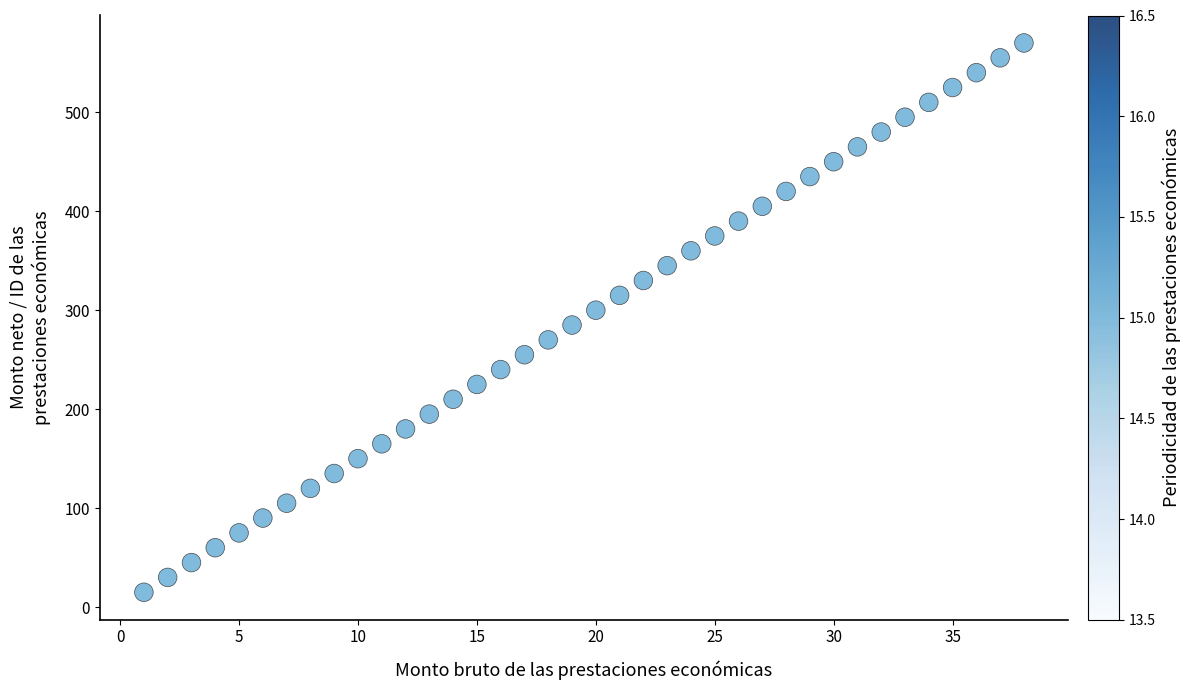

What is the range of X values (max minus min)?

37